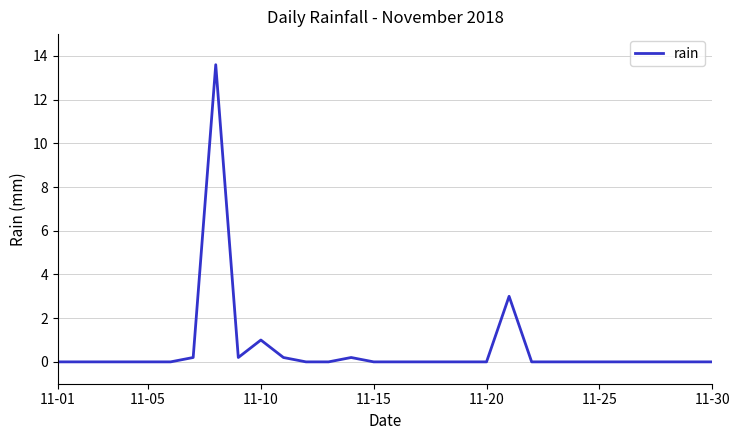

What is the difference between the maximum and minimum values?

13.6